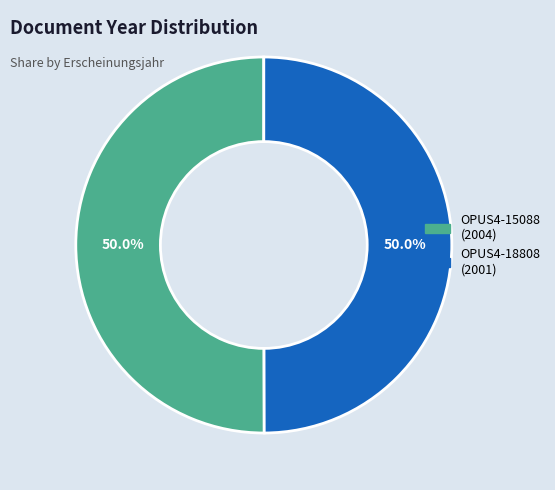

How many slices are in this pie chart?

2